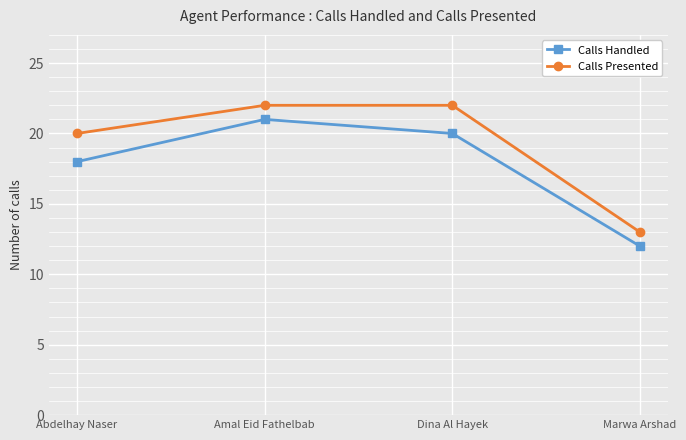

Rank the series by their average value, from highest to lowest.

Calls Presented, Calls Handled